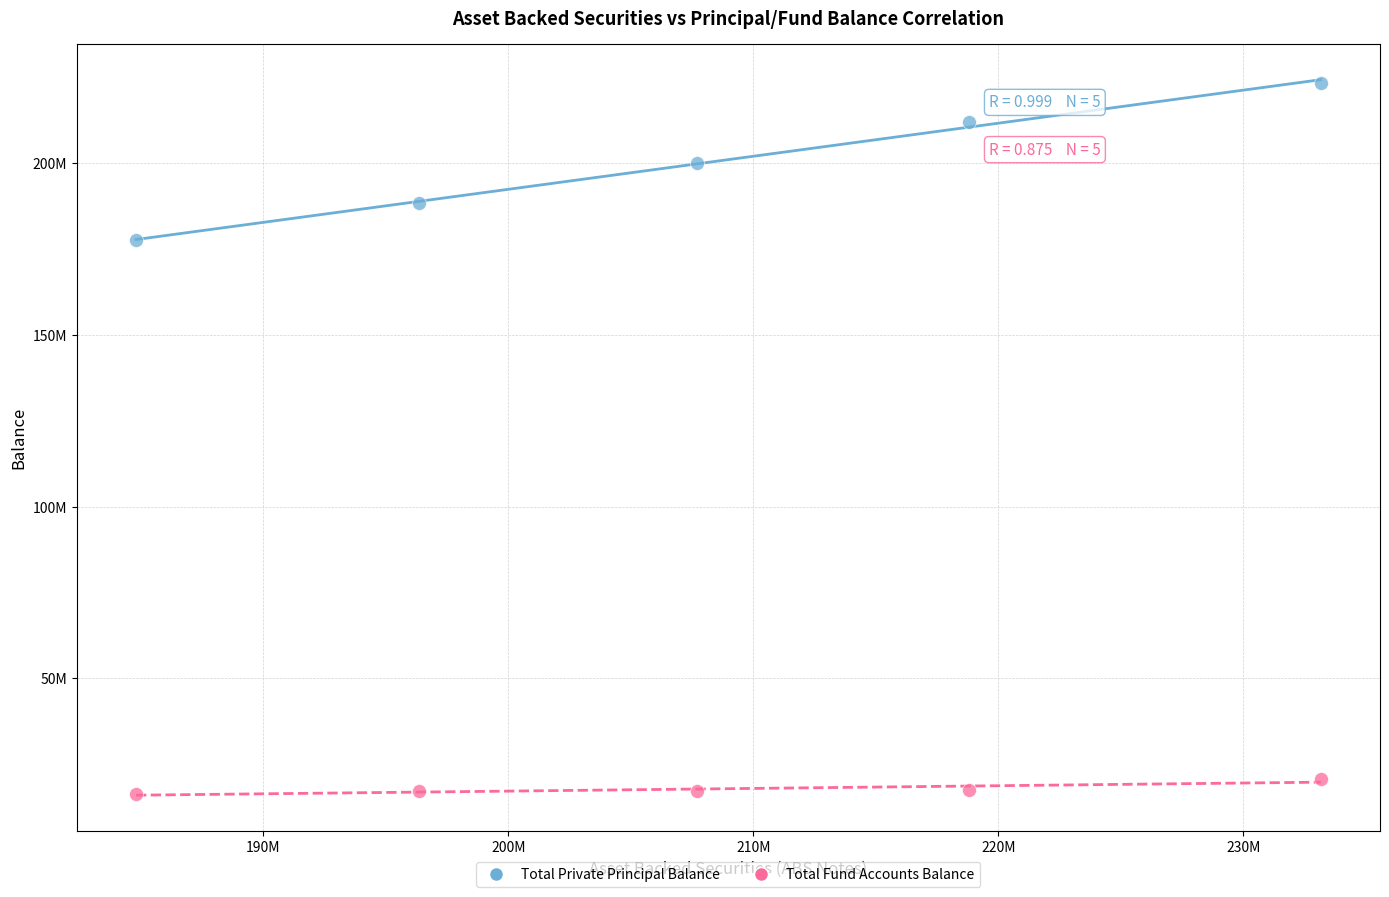

What are all the series names shown in the legend?

Total Private Principal Balance, Total Fund Accounts Balance